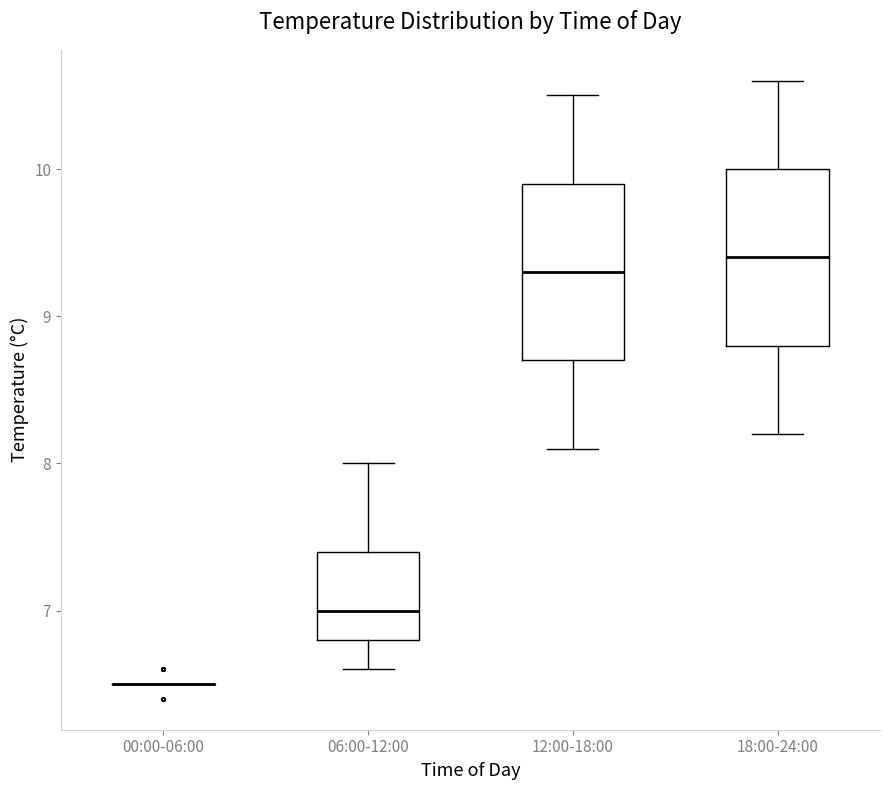

Reading left to right, transcribe this box plot: for each box, give where its median line is, the range the box spans, and where its two whiskers end, as read against the y-axis. The values are not printed on the chart, so give them approximately, as read against the axis.

00:00-06:00: box collapsed to a line at 6.5, whiskers 6.5 to 6.5
06:00-12:00: median 7.0, box 6.8 to 7.4, whiskers 6.6 to 8.0
12:00-18:00: median 9.3, box 8.7 to 9.9, whiskers 8.1 to 10.5
18:00-24:00: median 9.4, box 8.8 to 10.0, whiskers 8.2 to 10.6